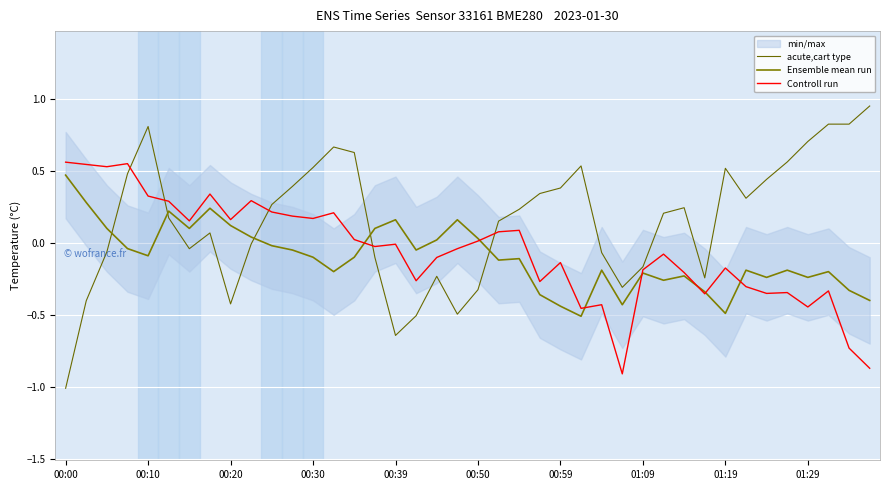

What is the minimum value for acute,cart type?

-1.0